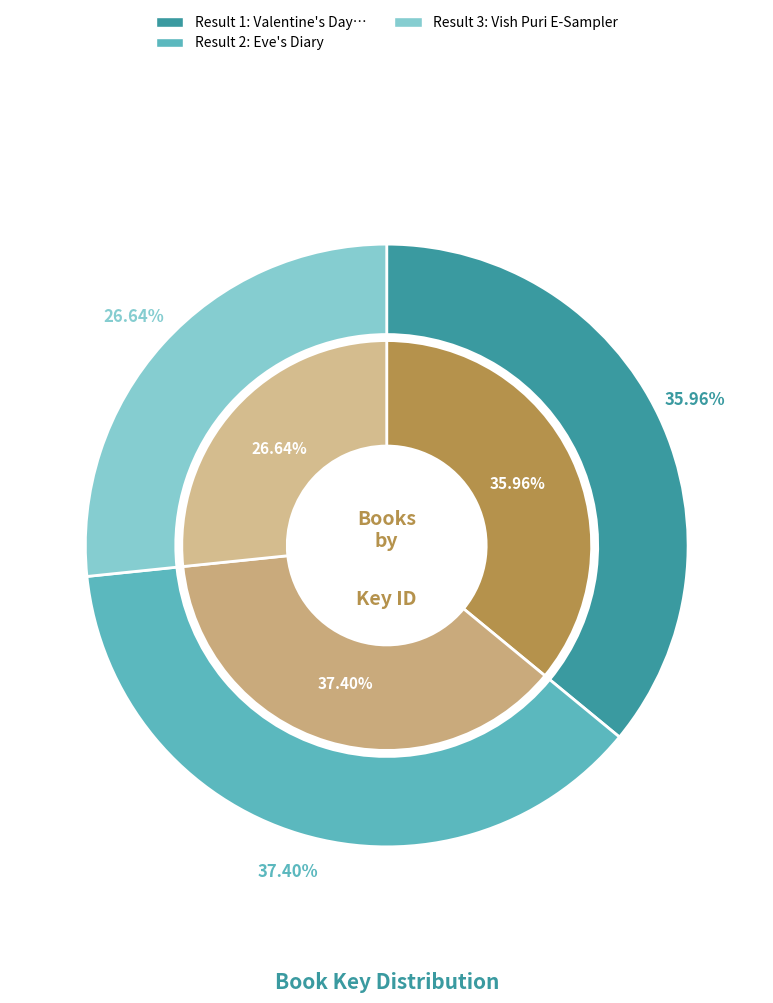

Is it true that 2 is 45% of the pie?

False